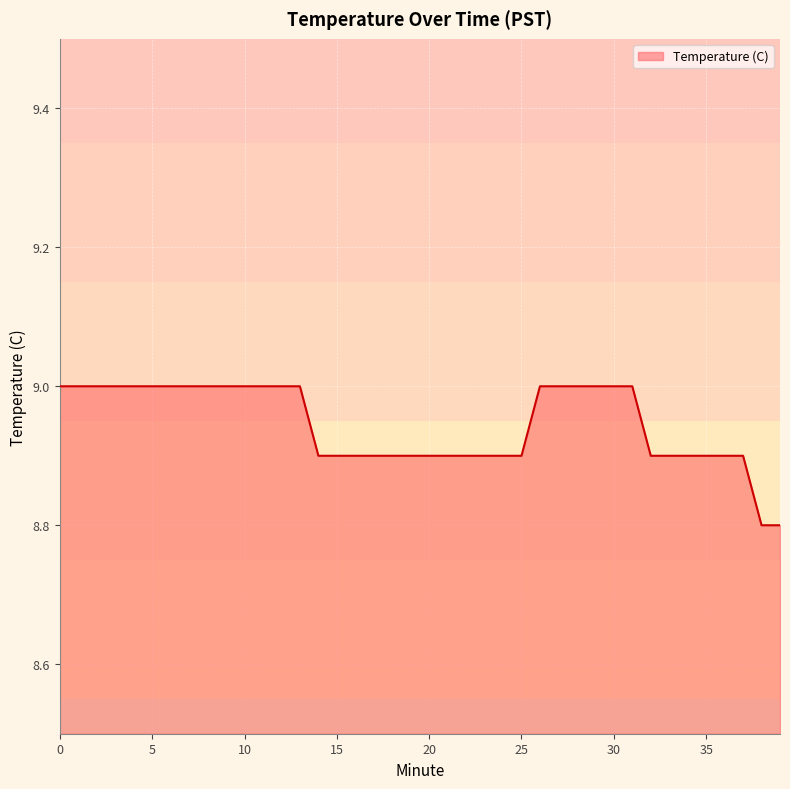

What is the maximum value shown in the chart?

9.0